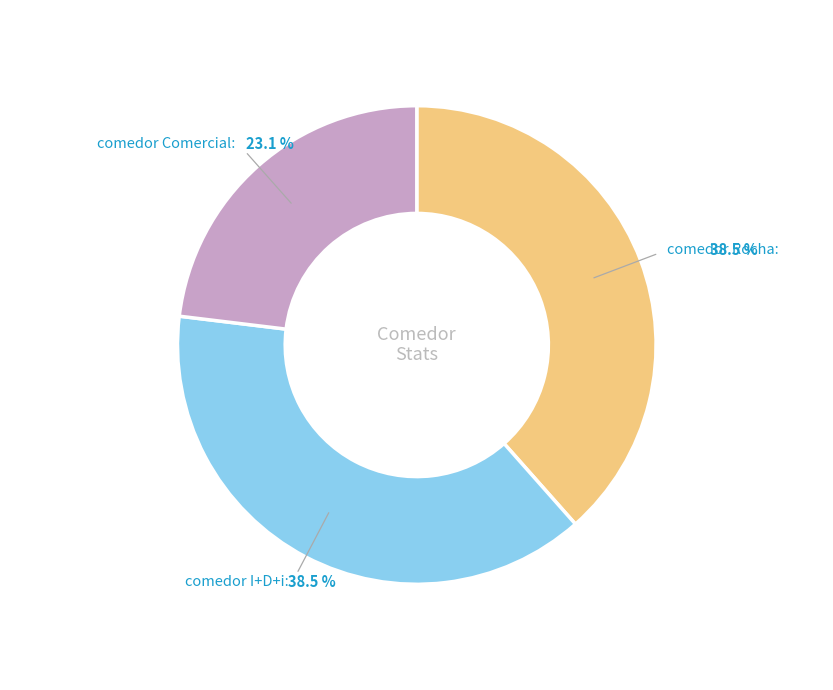

Is there a majority slice in this chart?

No